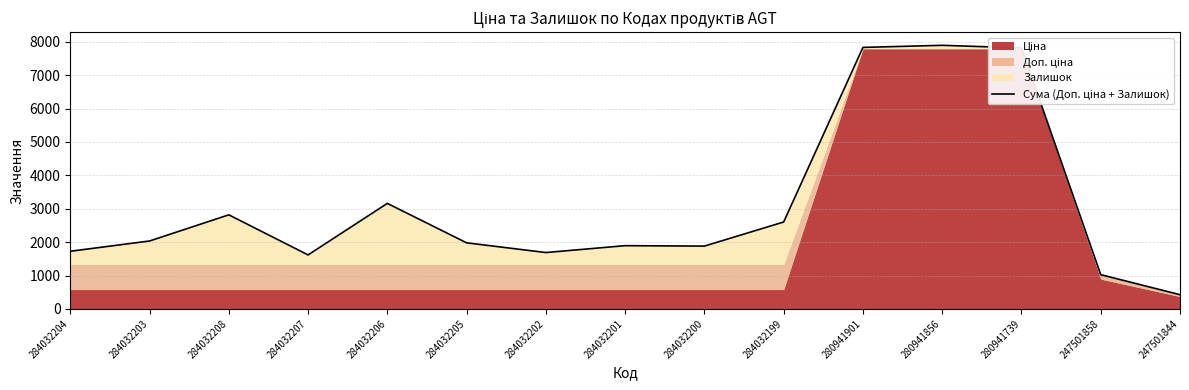

Between 284032202 and 280941739, which is larger?

280941739